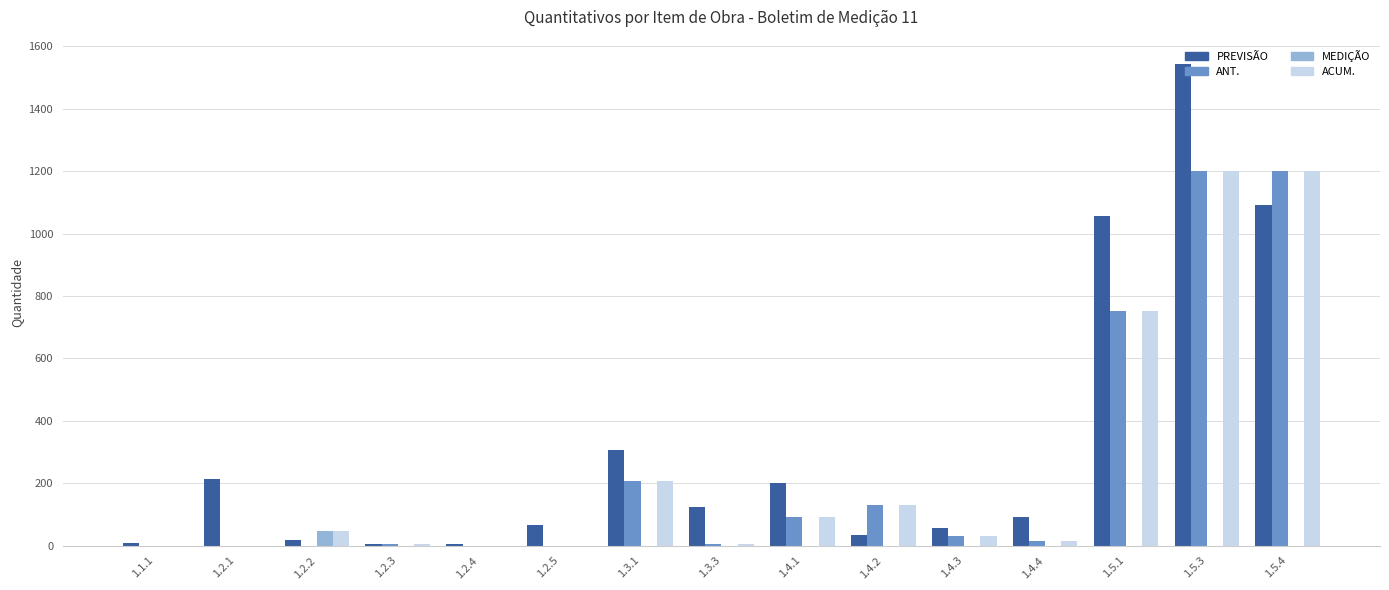

Which series has the widest spread of values?

PREVISÃO